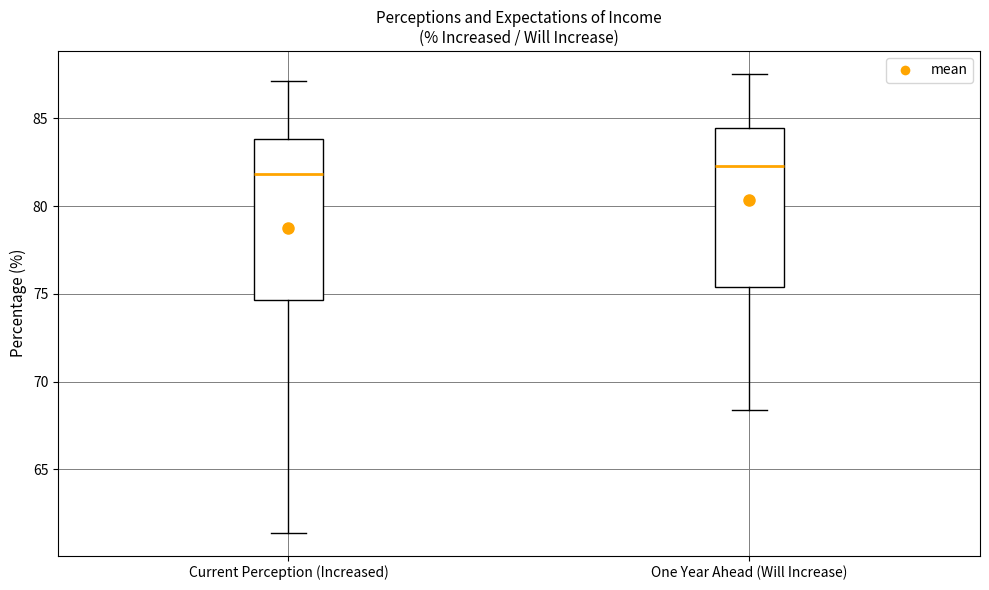

Where does the upper whisker of the box for Current Perception (Increased) end on the y-axis? The values are not printed on the chart, so give them approximately, as read against the axis.

87.0